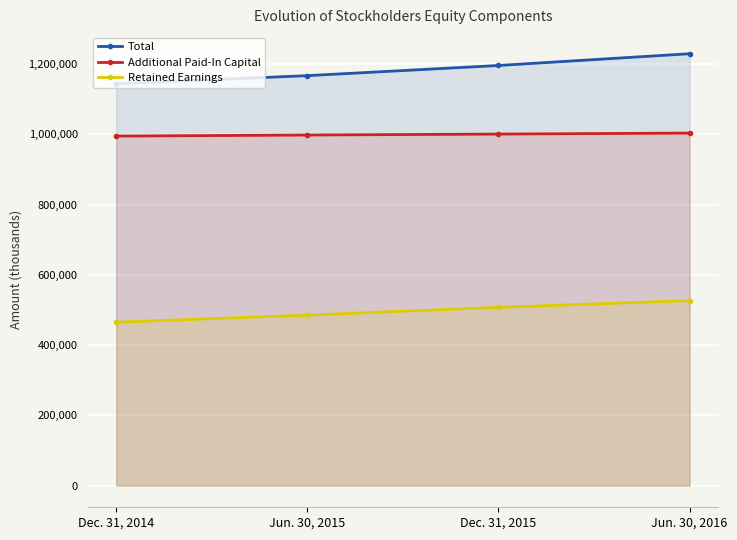

How many lines are shown in the chart?

3